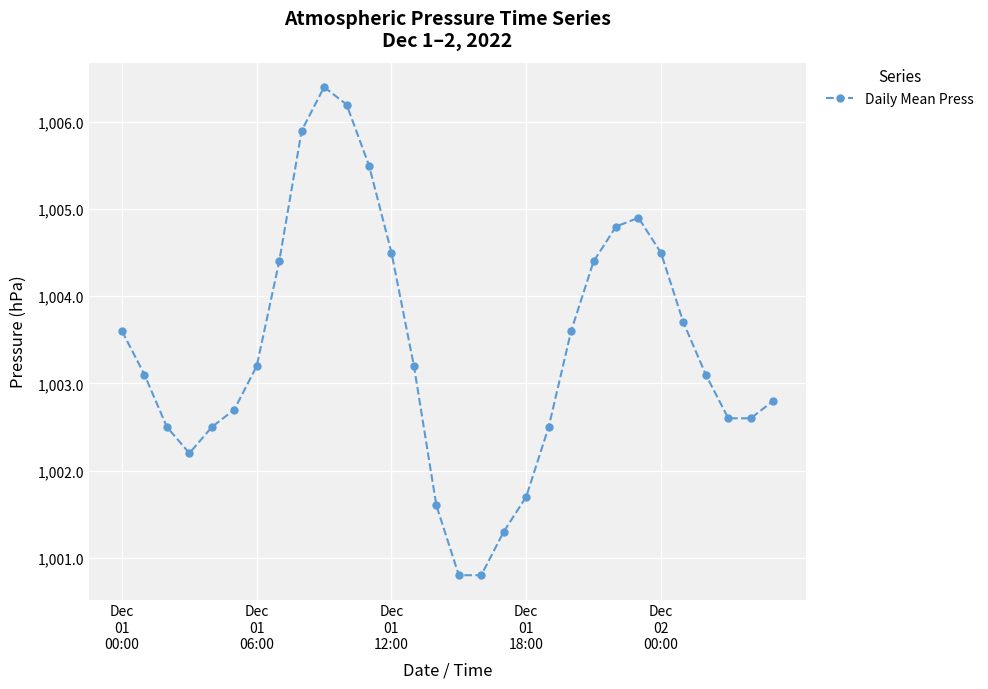

What is the value of the 12th point from the left?

1005.5